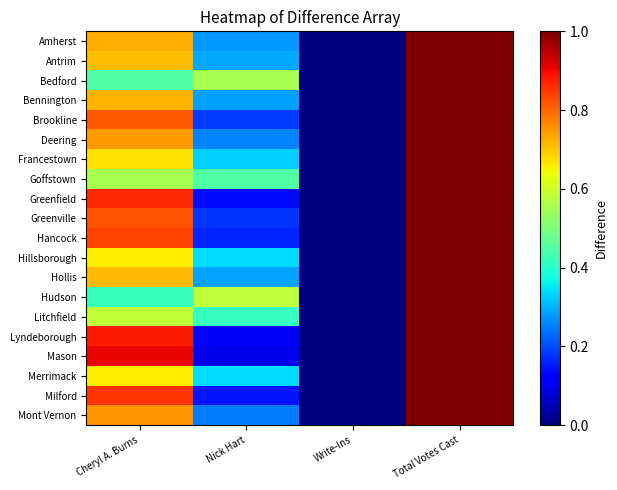

Reading left to right, list all the values displayed in this chart.

Amherst: Cheryl A. Burns=0.7	Nick Hart=0.3	Write-Ins=0.0	Total Votes Cast=1.0
Antrim: Cheryl A. Burns=0.7	Nick Hart=0.3	Write-Ins=0.0	Total Votes Cast=1.0
Bedford: Cheryl A. Burns=0.4	Nick Hart=0.6	Write-Ins=0.0	Total Votes Cast=1.0
Bennington: Cheryl A. Burns=0.7	Nick Hart=0.3	Write-Ins=0.0	Total Votes Cast=1.0
Brookline: Cheryl A. Burns=0.8	Nick Hart=0.2	Write-Ins=0.0	Total Votes Cast=1.0
Deering: Cheryl A. Burns=0.7	Nick Hart=0.3	Write-Ins=0.0	Total Votes Cast=1.0
Francestown: Cheryl A. Burns=0.7	Nick Hart=0.3	Write-Ins=0.0	Total Votes Cast=1.0
Goffstown: Cheryl A. Burns=0.6	Nick Hart=0.4	Write-Ins=0.0	Total Votes Cast=1.0
Greenfield: Cheryl A. Burns=0.9	Nick Hart=0.1	Write-Ins=0.0	Total Votes Cast=1.0
Greenville: Cheryl A. Burns=0.8	Nick Hart=0.2	Write-Ins=0.0	Total Votes Cast=1.0
Hancock: Cheryl A. Burns=0.8	Nick Hart=0.2	Write-Ins=0.0	Total Votes Cast=1.0
Hillsborough: Cheryl A. Burns=0.7	Nick Hart=0.3	Write-Ins=0.0	Total Votes Cast=1.0
Hollis: Cheryl A. Burns=0.7	Nick Hart=0.3	Write-Ins=0.0	Total Votes Cast=1.0
Hudson: Cheryl A. Burns=0.4	Nick Hart=0.6	Write-Ins=0.0	Total Votes Cast=1.0
Litchfield: Cheryl A. Burns=0.6	Nick Hart=0.4	Write-Ins=0.0	Total Votes Cast=1.0
Lyndeborough: Cheryl A. Burns=0.9	Nick Hart=0.1	Write-Ins=0.0	Total Votes Cast=1.0
Mason: Cheryl A. Burns=0.9	Nick Hart=0.1	Write-Ins=0.0	Total Votes Cast=1.0
Merrimack: Cheryl A. Burns=0.7	Nick Hart=0.3	Write-Ins=0.0	Total Votes Cast=1.0
Milford: Cheryl A. Burns=0.9	Nick Hart=0.1	Write-Ins=0.0	Total Votes Cast=1.0
Mont Vernon: Cheryl A. Burns=0.8	Nick Hart=0.2	Write-Ins=0.0	Total Votes Cast=1.0